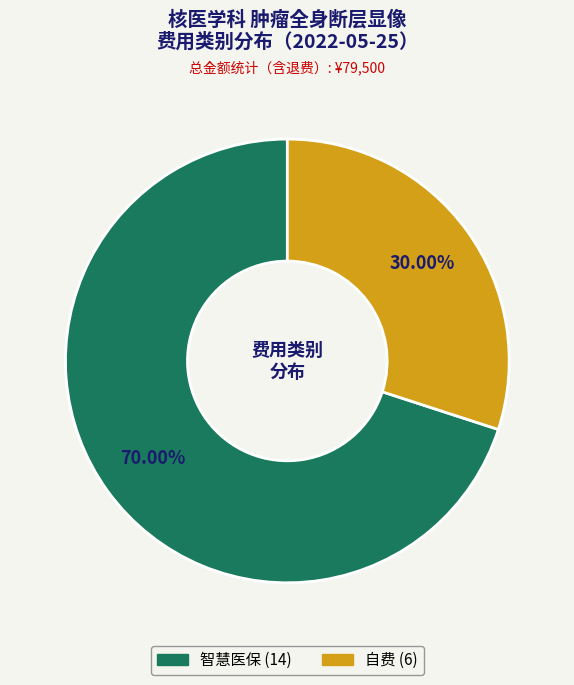

What percentage is the 自费 slice, to the nearest percent?

30%